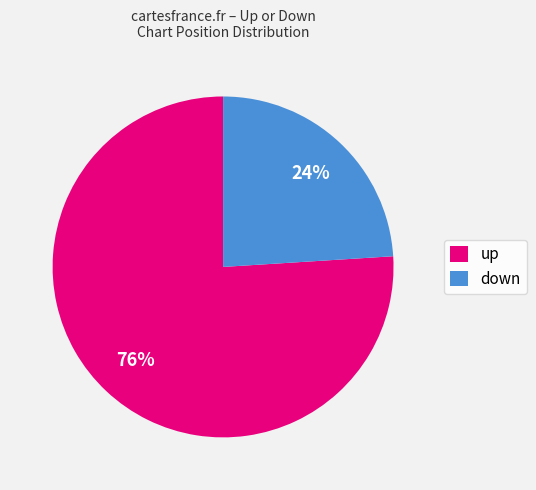

Rank the categories by value from lowest to highest.

down, up